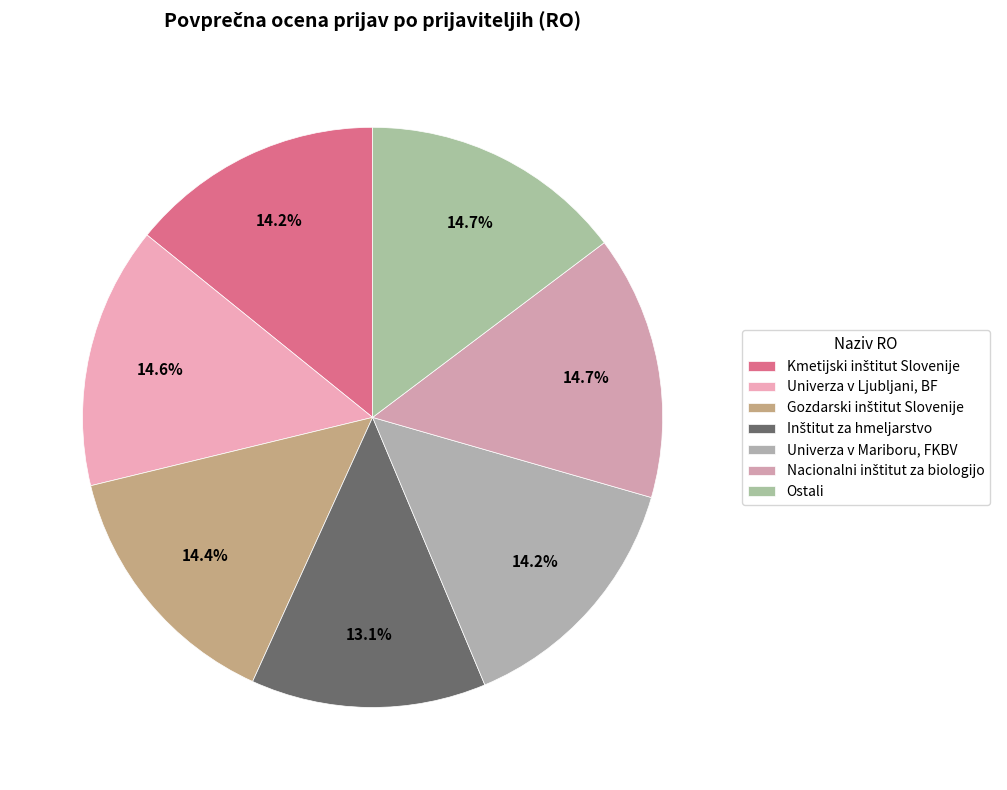

How many segments does this pie chart have?

7